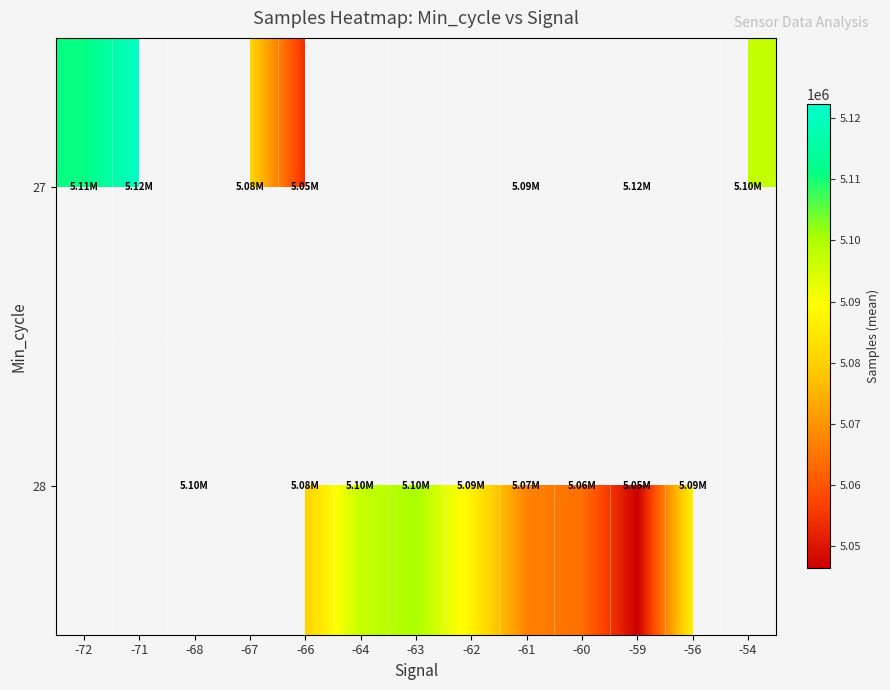

How many data points does each series have?

13